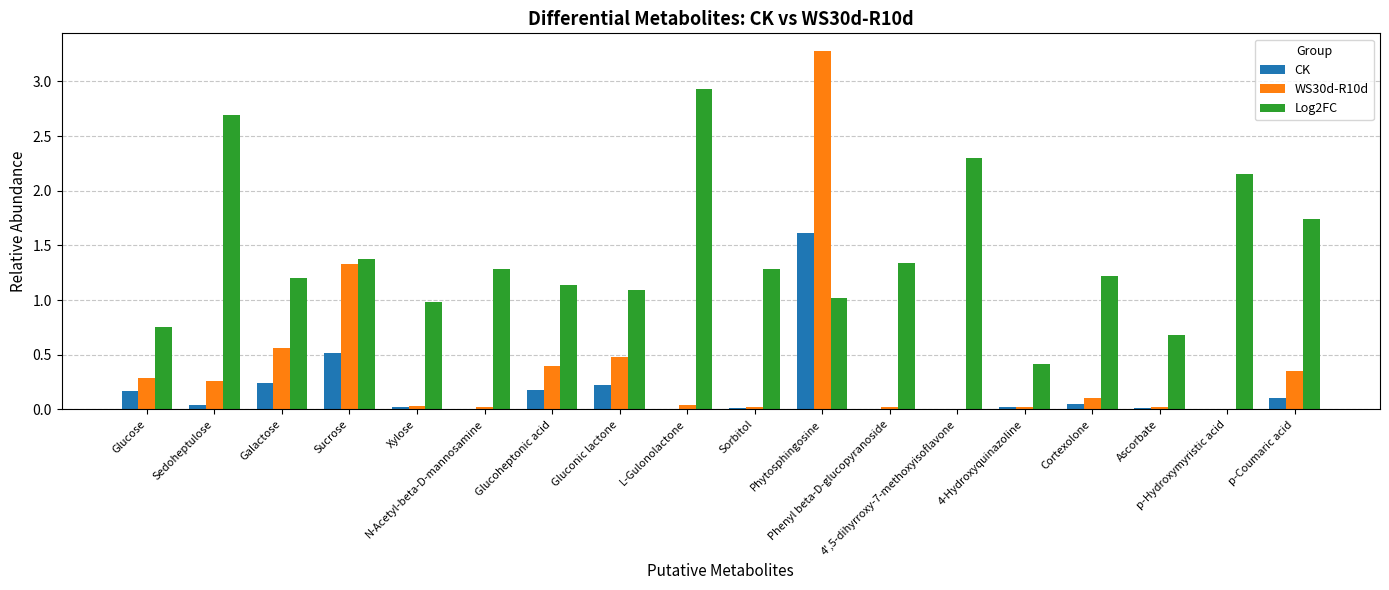

Which series has the widest spread of values?

WS30d-R10d